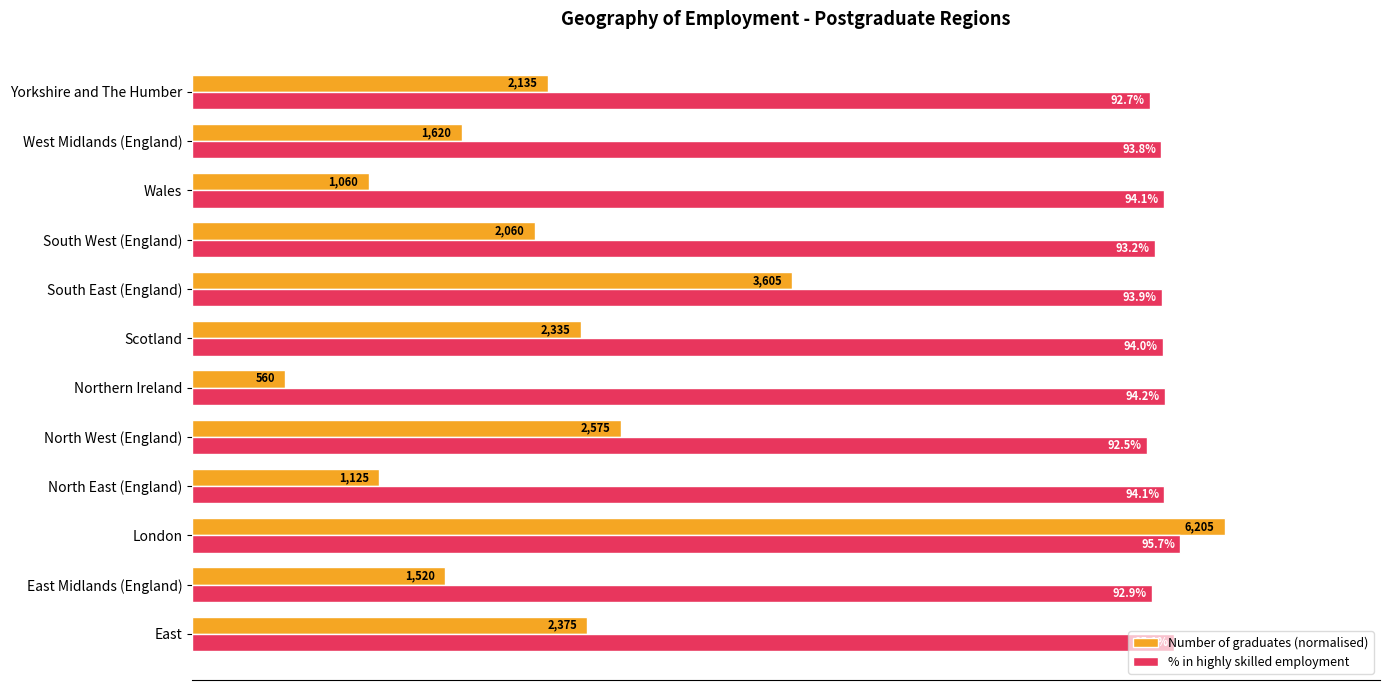

What are all the series names shown in the legend?

Number of graduates (normalised), % in highly skilled employment